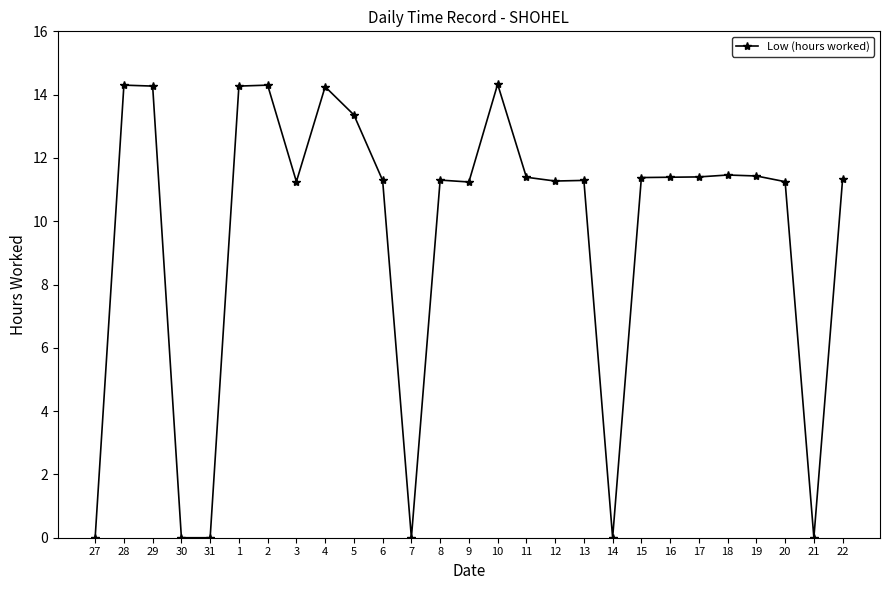

The chart shows a value of 6.2 at 15. True or false?

False